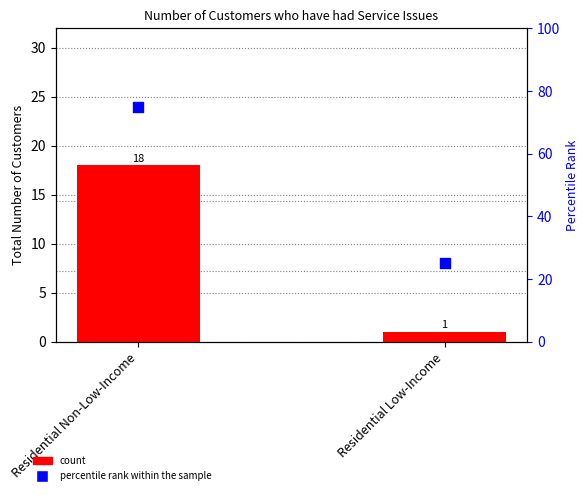

Which series contains the lowest Y value?

count